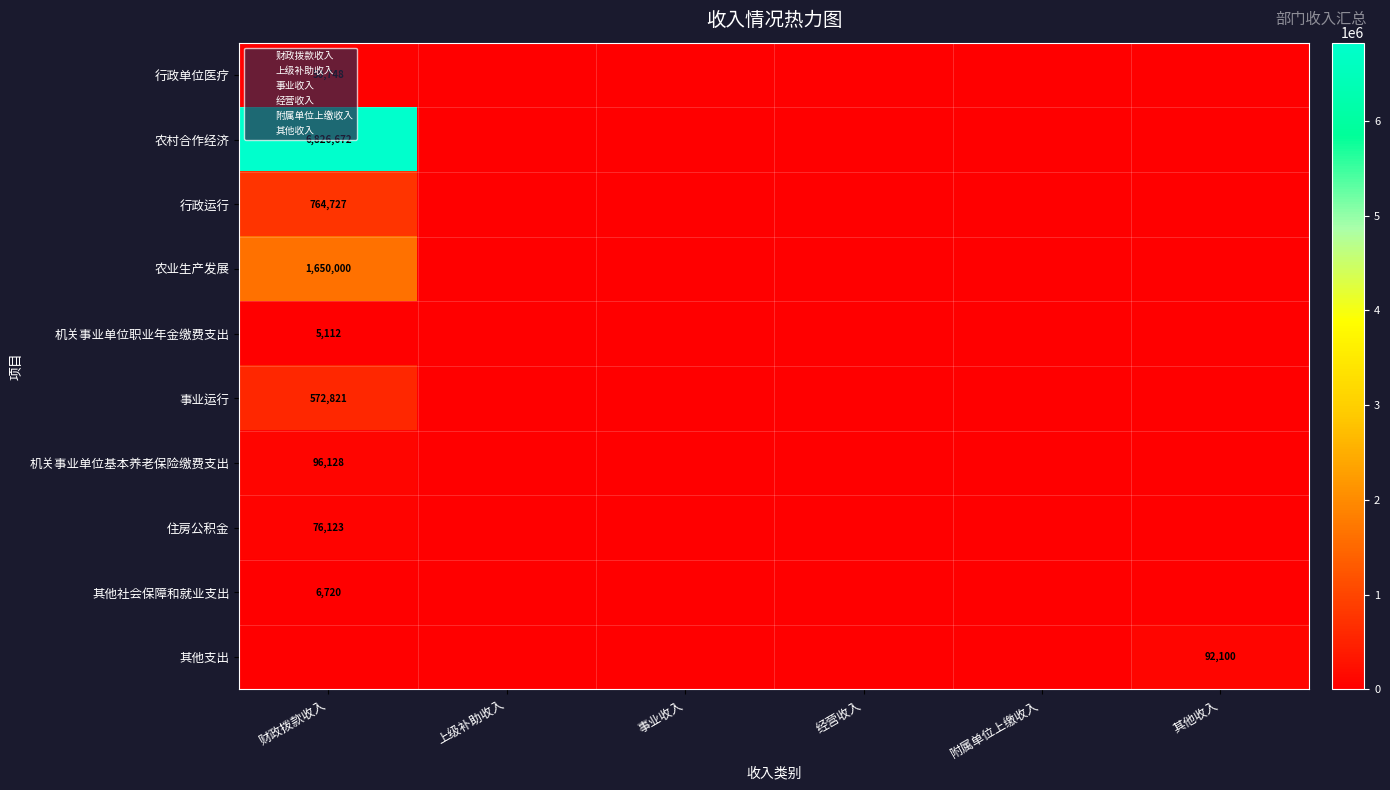

Is the value of 住房公积金 at 事业收入 greater than the value of 农村合作经济 at 经营收入?

No